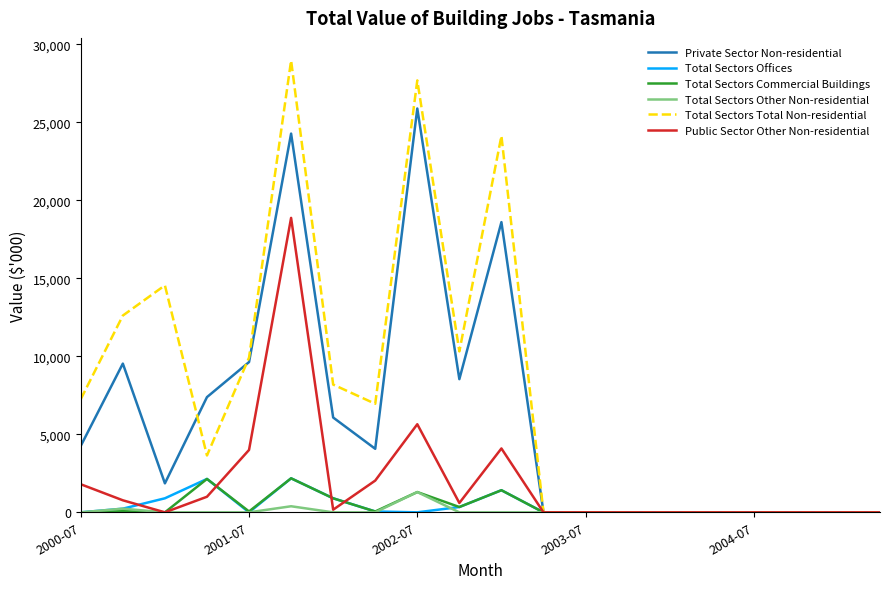

What is the maximum value shown in the chart?

28965